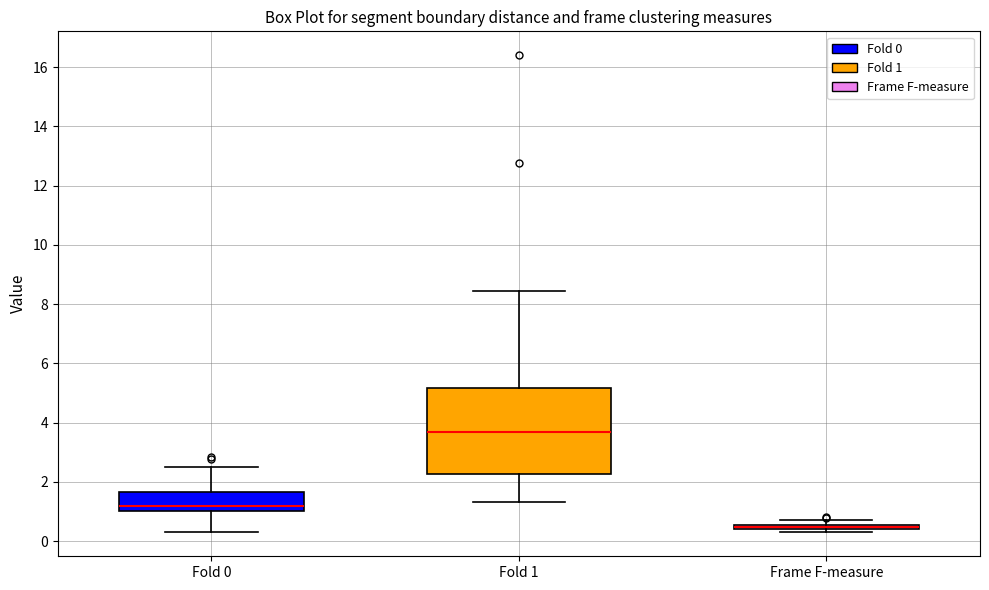

Comparing the boxes themselves (not the whiskers), which one is the tallest?

Fold 1